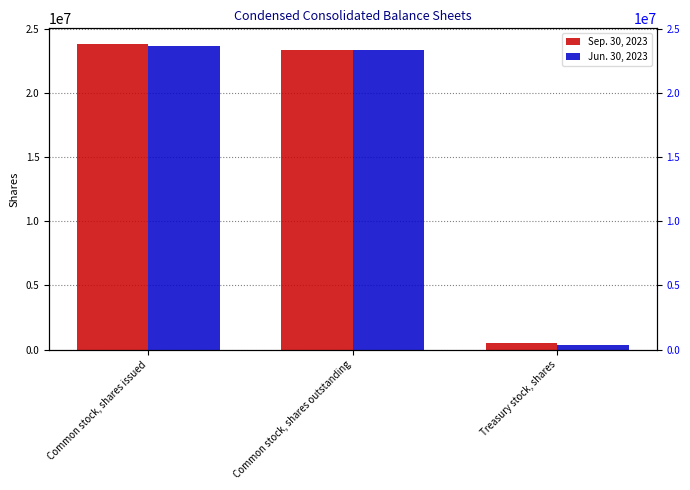

What is the spread (max minus min) of values at Common stock, shares outstanding?

713